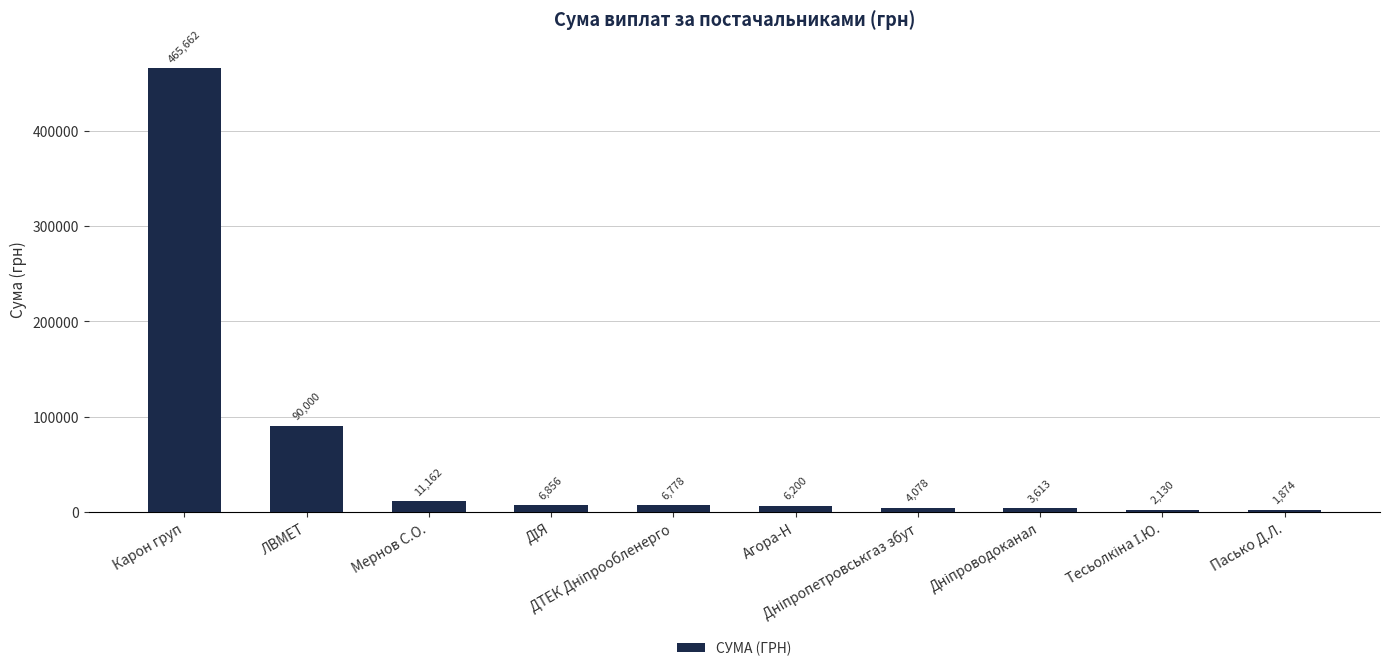

What is the value of the 4th bar from the left?

6855.9